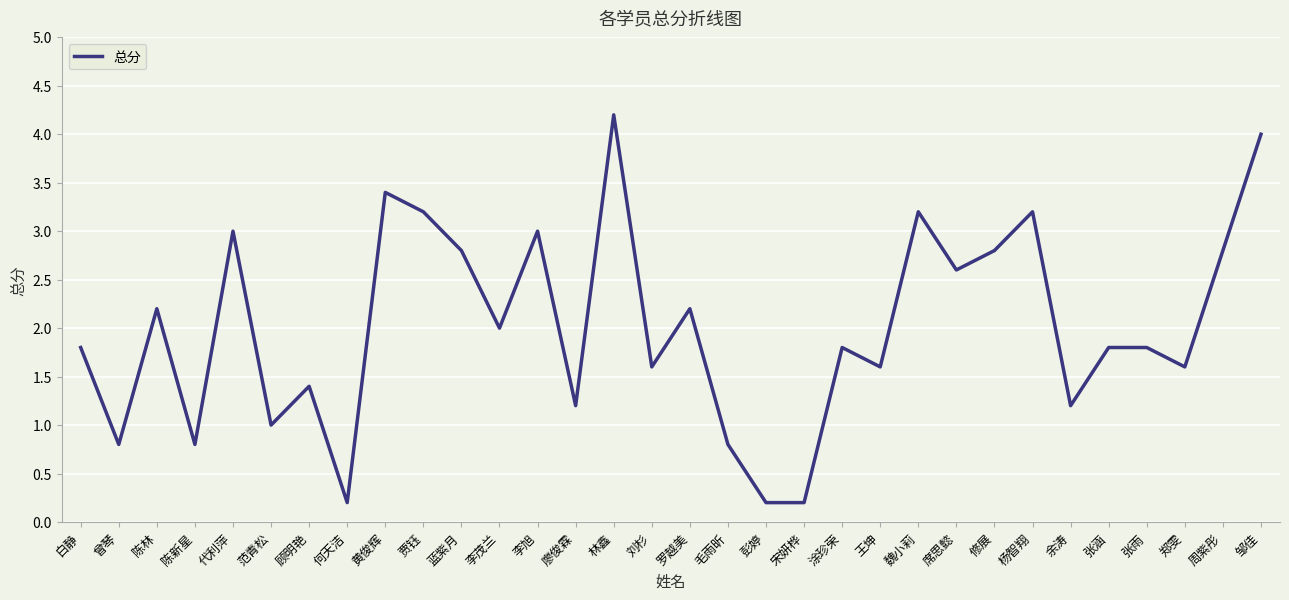

Approximately how many times larger is the value at 蓝紫月 compared to 顾明艳?

2.0